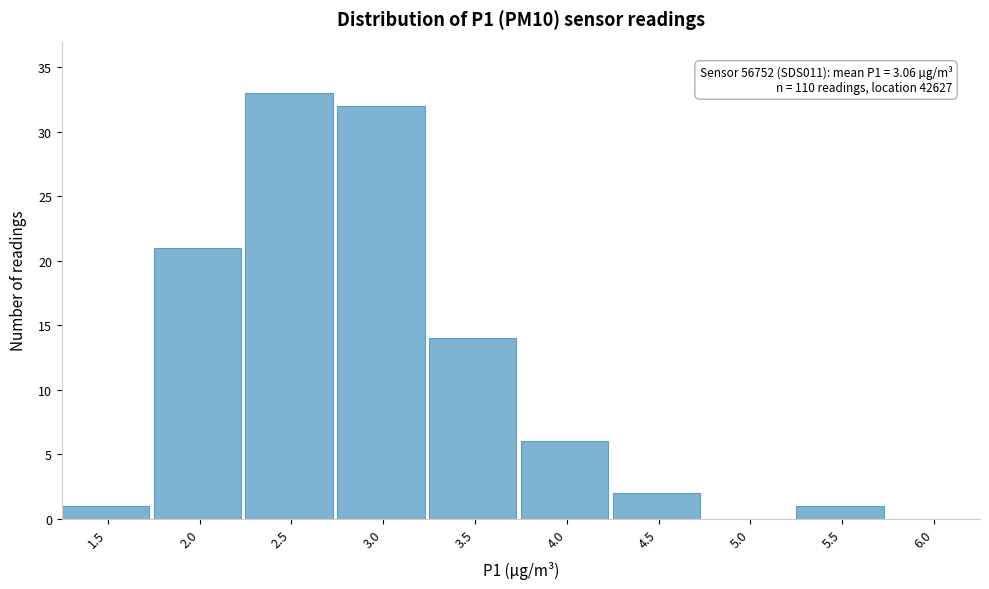

Reading left to right, what are all the values shown in this chart?

1.5=1	2.0=21	2.5=33	3.0=32	3.5=14	4.0=6	4.5=2	5.0=0	5.5=1	6.0=0